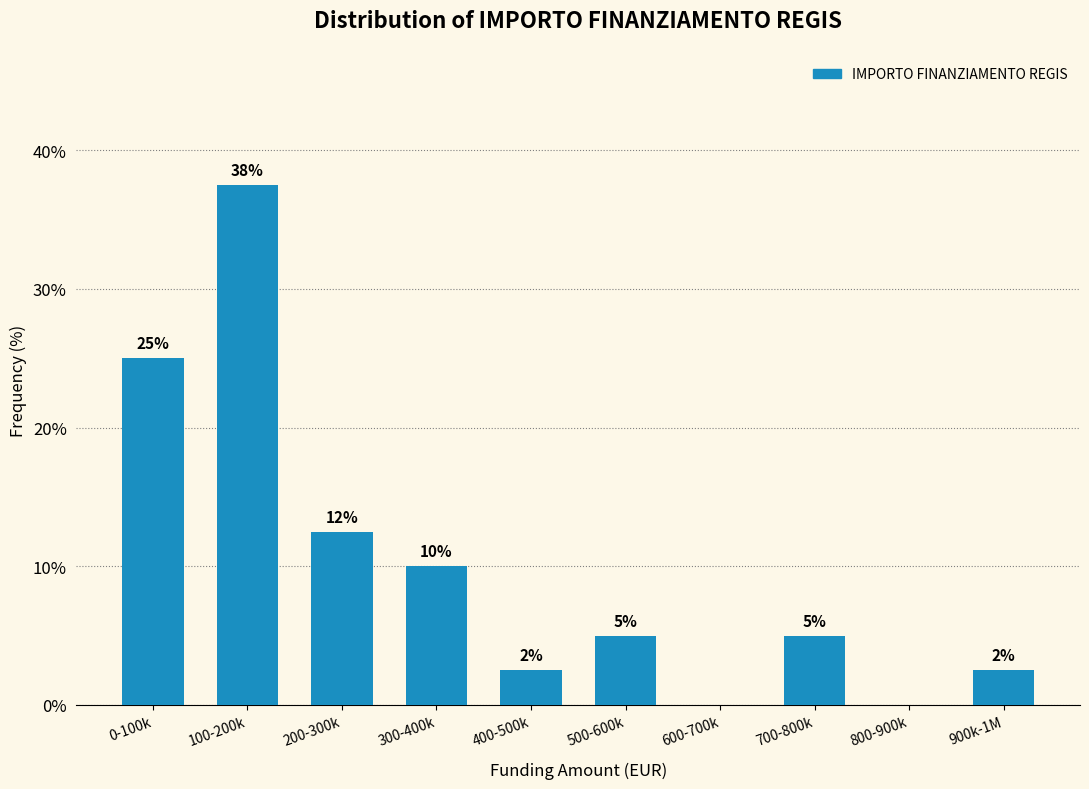

What is the sum of the values at 600-700k and 500-600k?

5.0